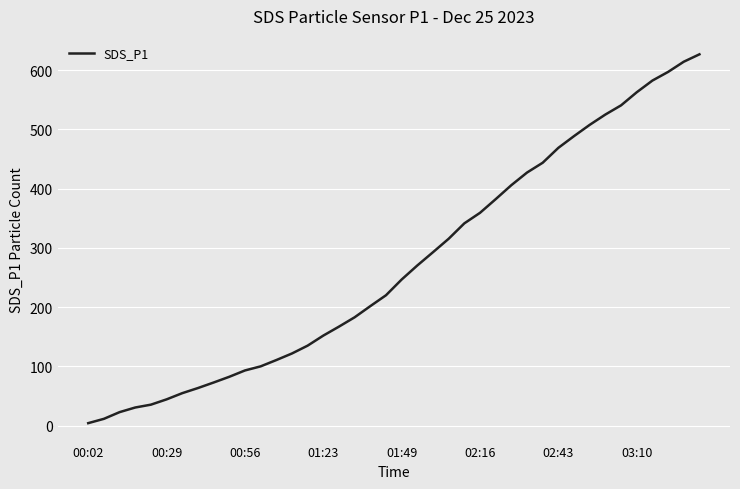

What is the maximum value shown in the chart?

626.6